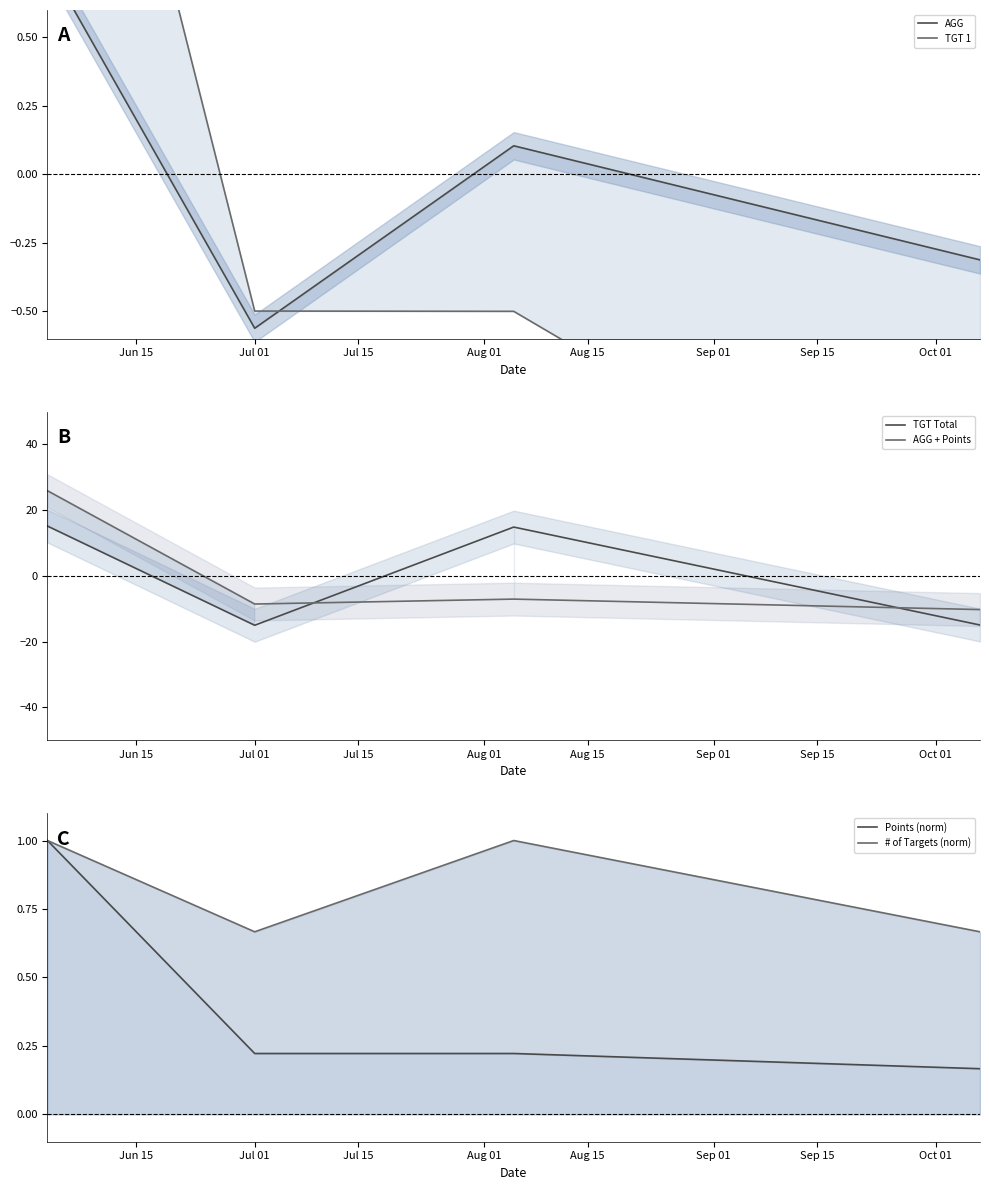

What is the difference between the second highest and second lowest values in the TGT Total series?

29.8